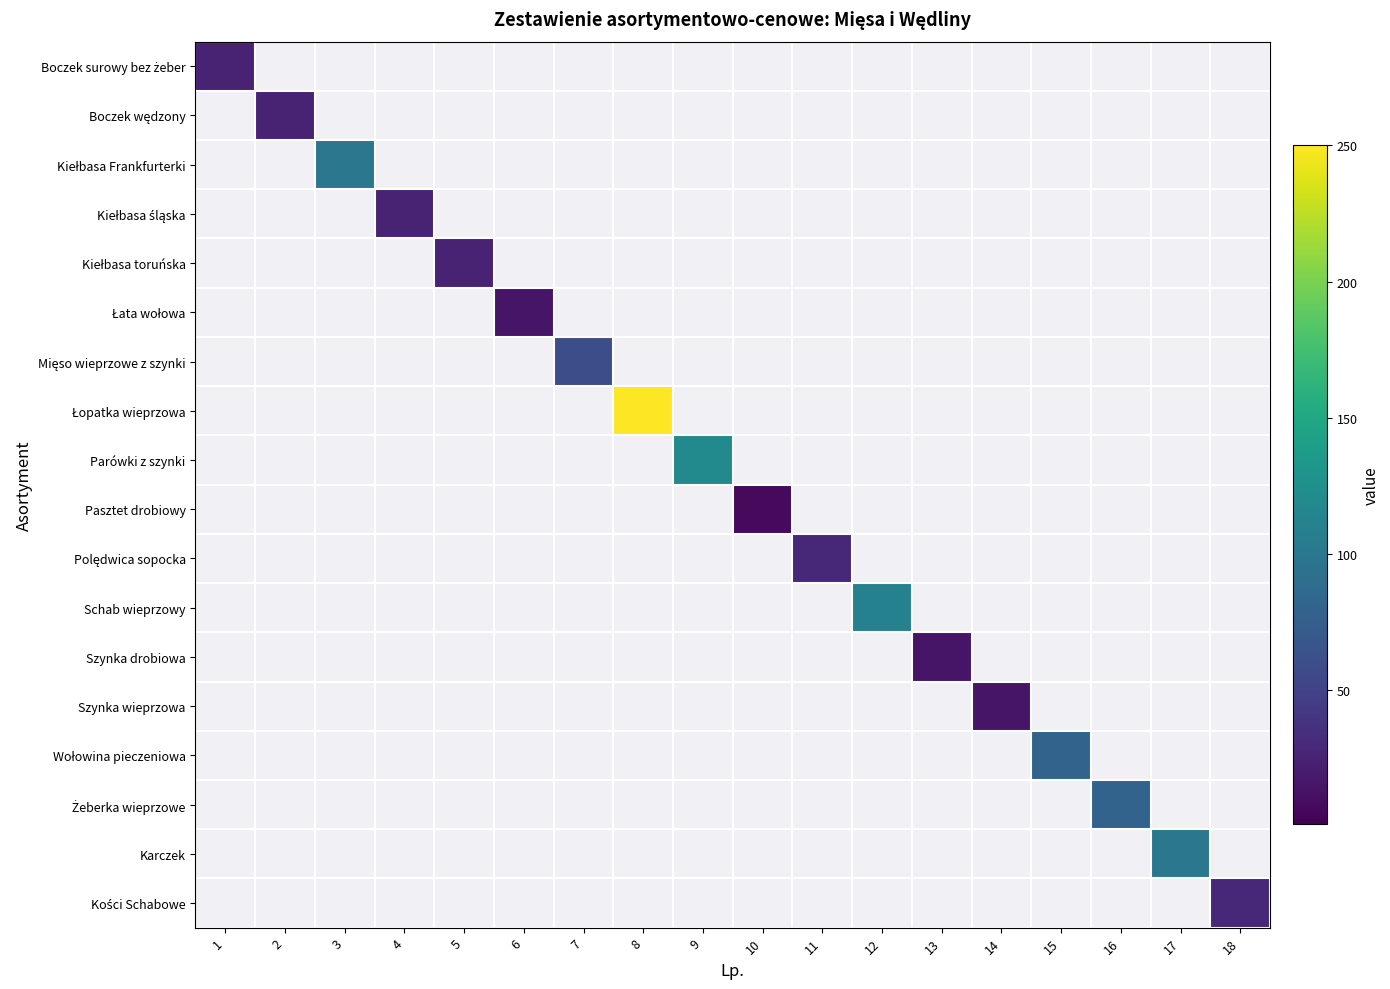

What is the difference between the highest and lowest values at 7?

60